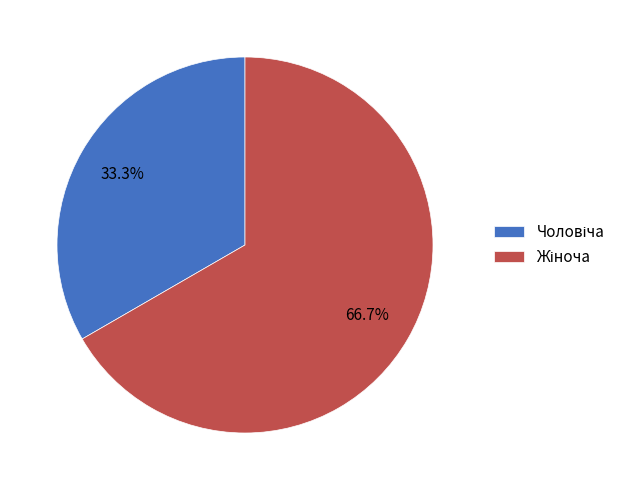

Is there a majority slice in this chart?

Yes